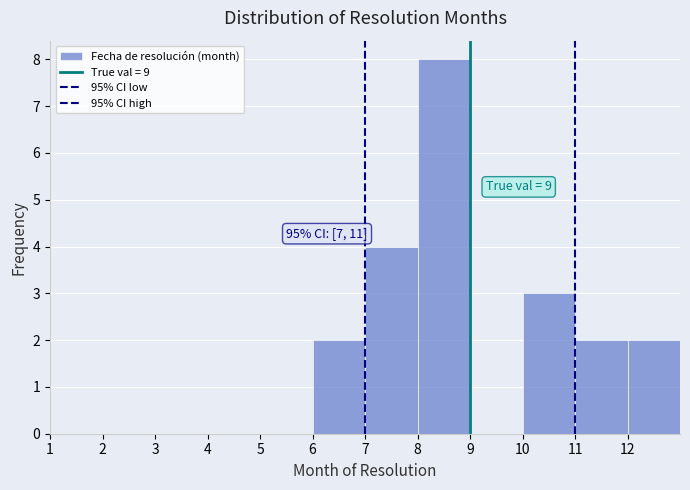

Which range on the x-axis has the tallest bar?

8 to 9